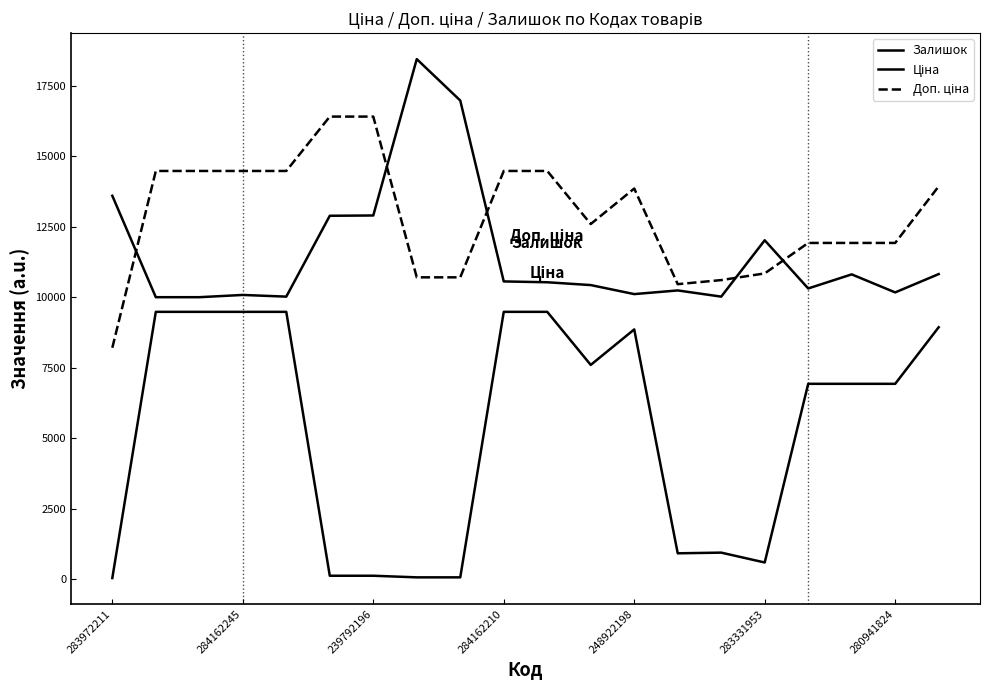

Does the chart have visible grid lines?

No